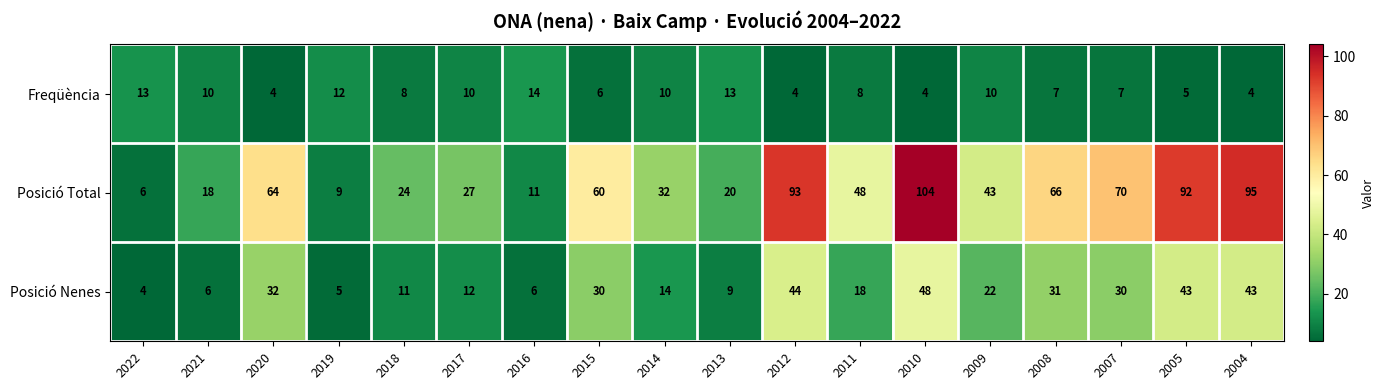

List the series in order of their peak value, lowest first.

Freqüència, Posició Nenes, Posició Total